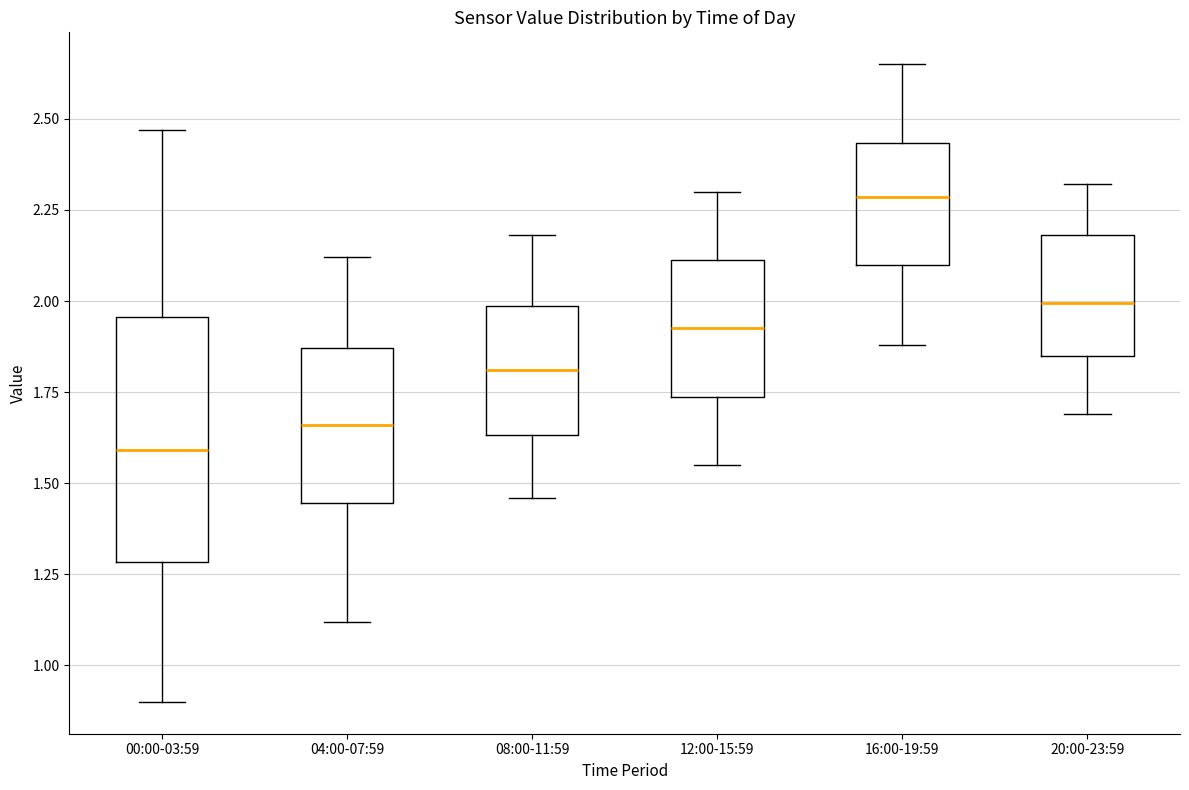

Reading left to right, read every box against the y-axis: the position of its median line, the range the box covers, and the ends of its whiskers. The values are not printed on the chart, so give them approximately, as read against the axis.

00:00-03:59: median 1.60, box 1.30 to 1.95, whiskers 0.90 to 2.45
04:00-07:59: median 1.65, box 1.45 to 1.85, whiskers 1.10 to 2.10
08:00-11:59: median 1.80, box 1.65 to 2.00, whiskers 1.45 to 2.20
12:00-15:59: median 1.95, box 1.75 to 2.10, whiskers 1.55 to 2.30
16:00-19:59: median 2.30, box 2.10 to 2.45, whiskers 1.90 to 2.65
20:00-23:59: median 2.00, box 1.85 to 2.20, whiskers 1.70 to 2.30